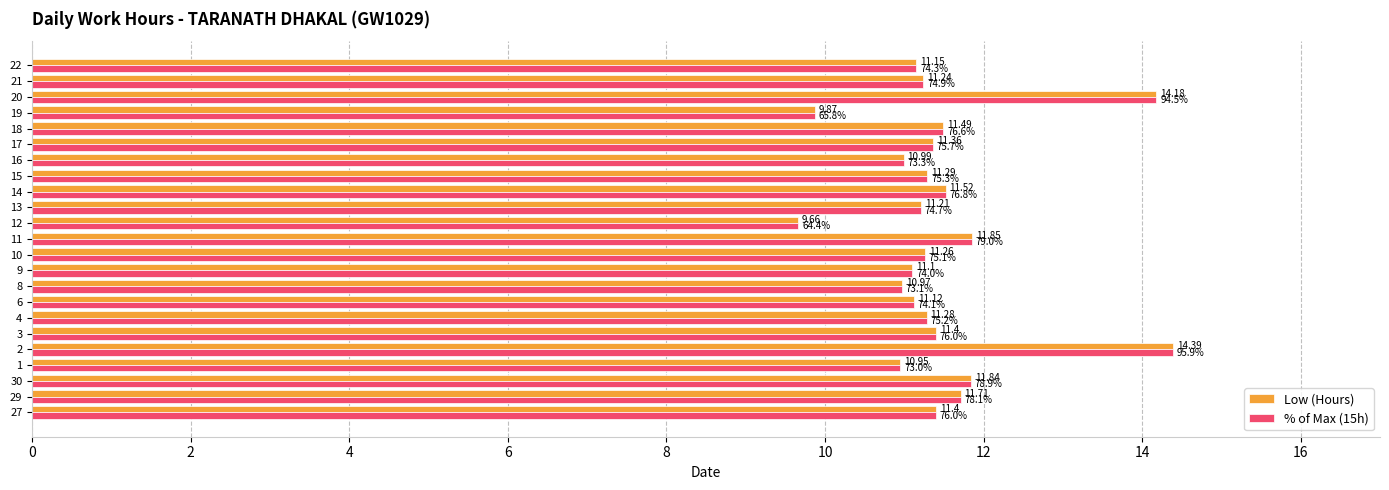

What is the sum of the Low (Hours) values at 1 and 19?

20.8